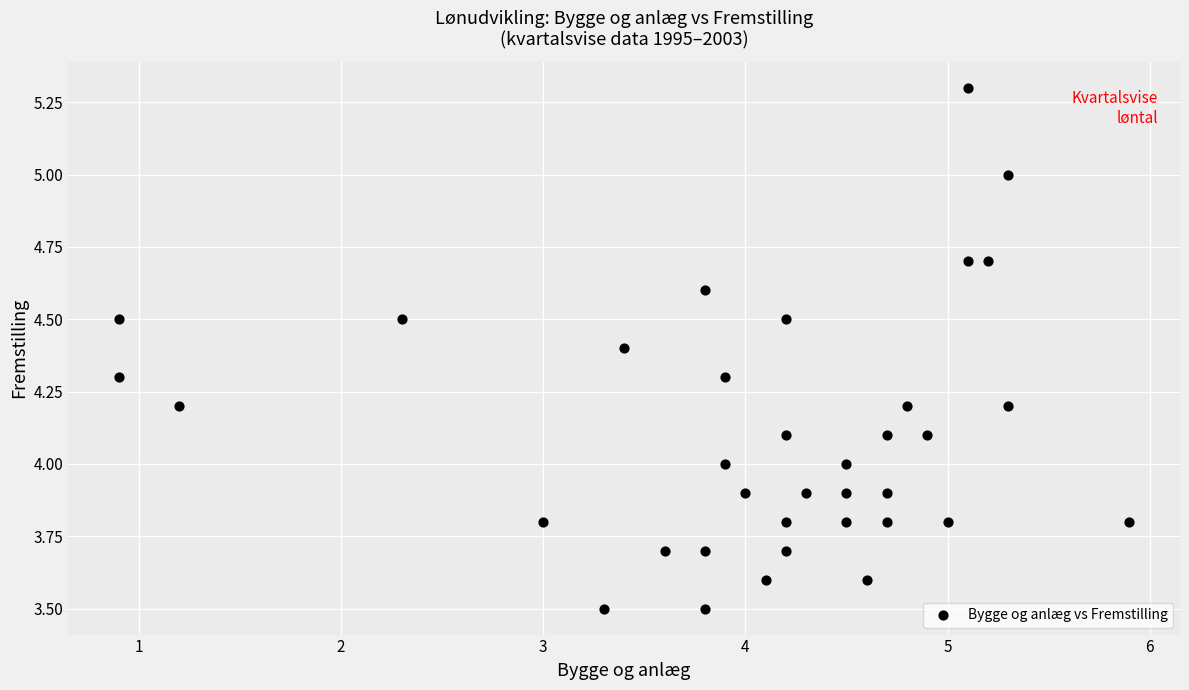

What is the range of Y values (max minus min)?

1.8